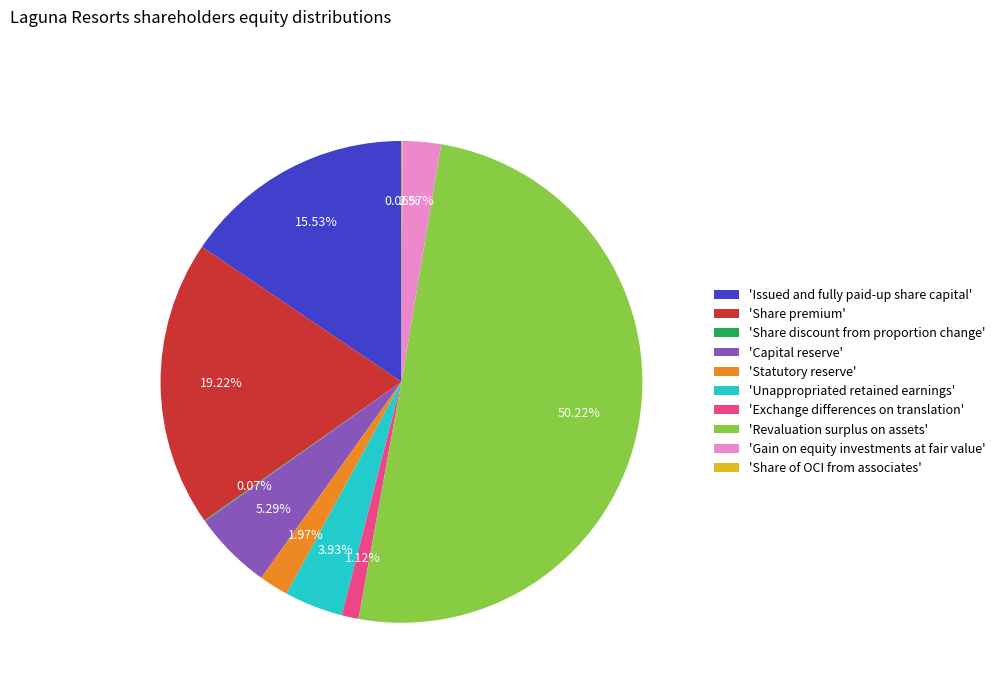

Which category accounts for the majority?

'Revaluation surplus on assets'